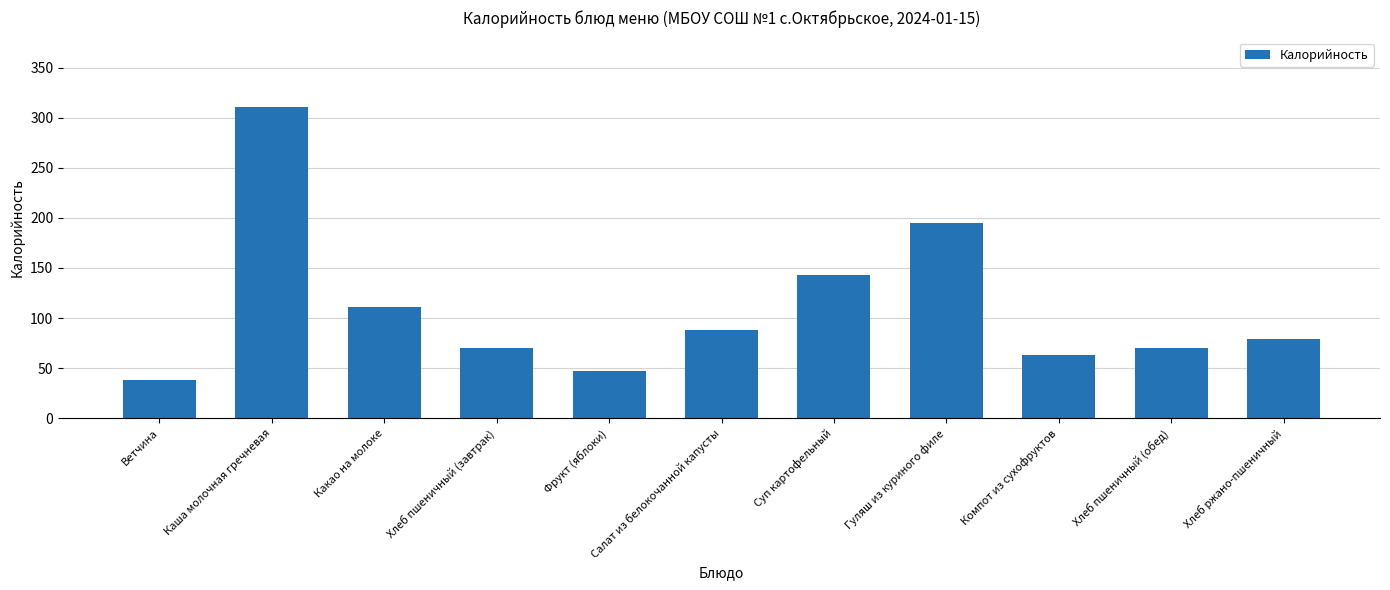

Which label corresponds to the largest value in the chart?

Каша молочная гречневая